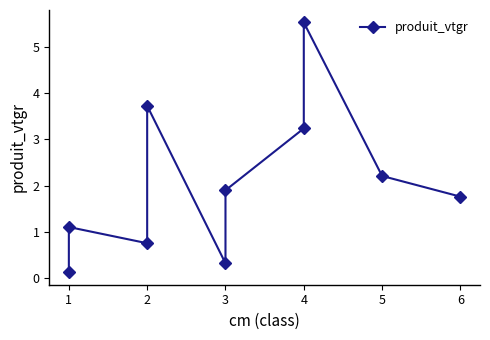

How many lines are shown in the chart?

1